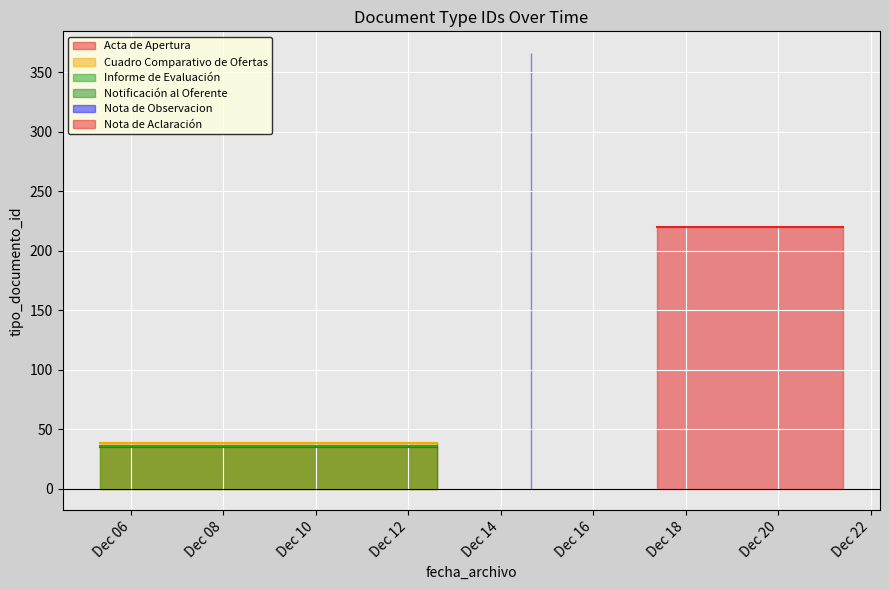

Between 2018-12-14 15:42:13 and 2018-12-17 08:54:42, which is larger?

2018-12-14 15:42:13